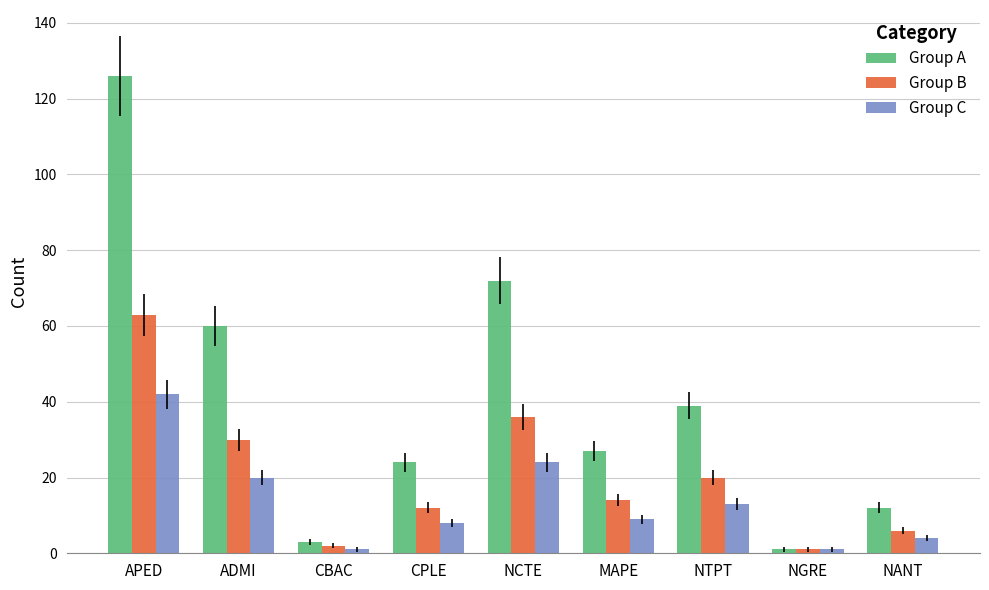

What is the difference between the highest and lowest values at NANT?

8